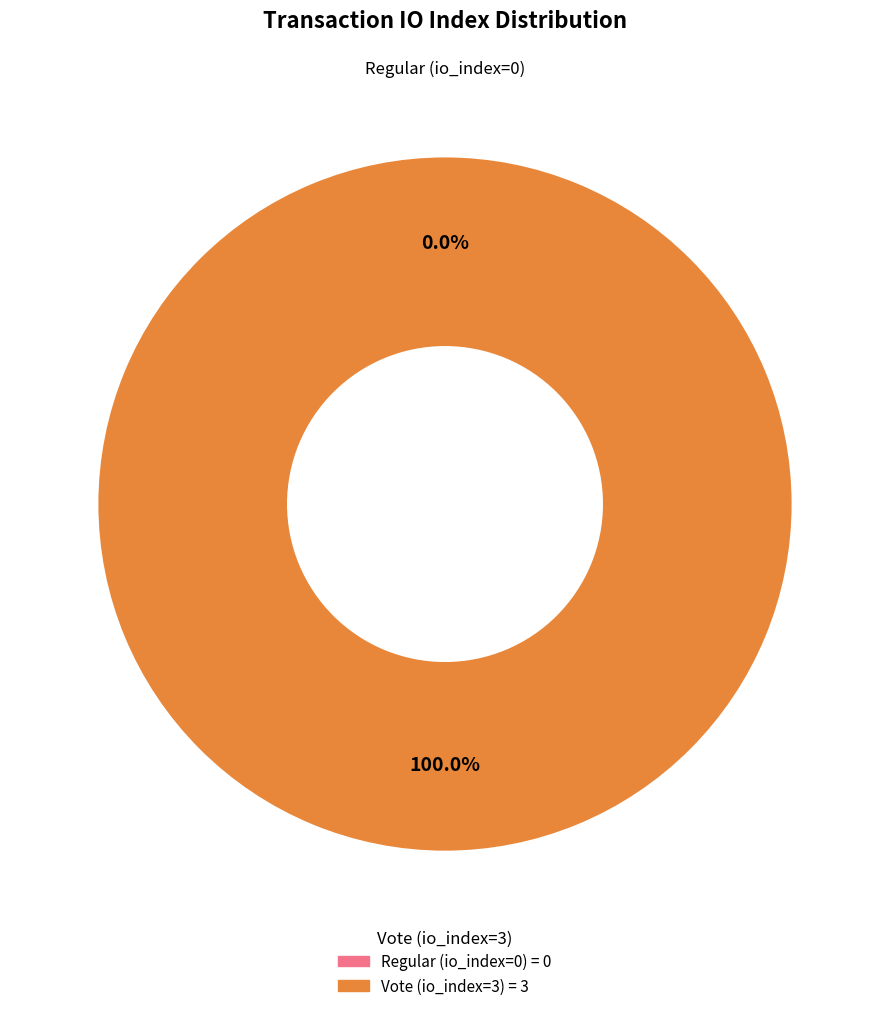

Rank the categories by value from highest to lowest.

Vote (io_index=3), Regular (io_index=0)